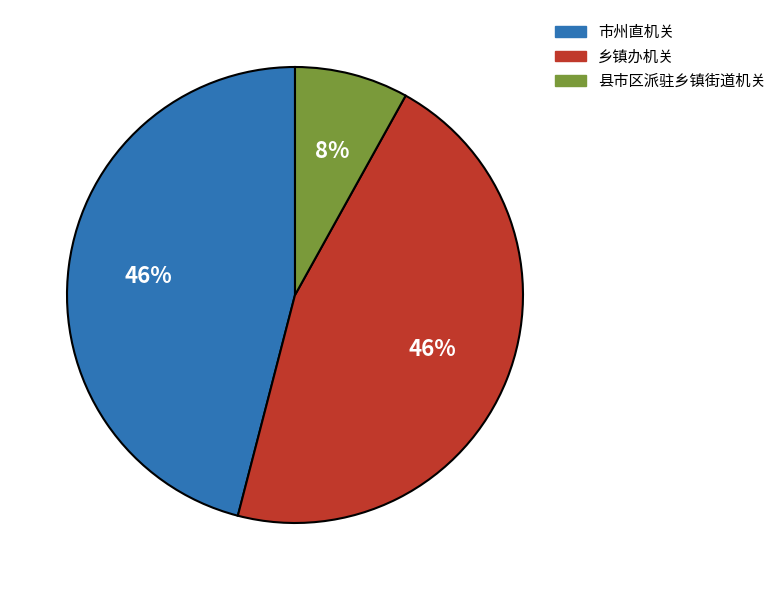

Which has a higher value, 市州直机关 or 县市区派驻乡镇街道机关?

市州直机关